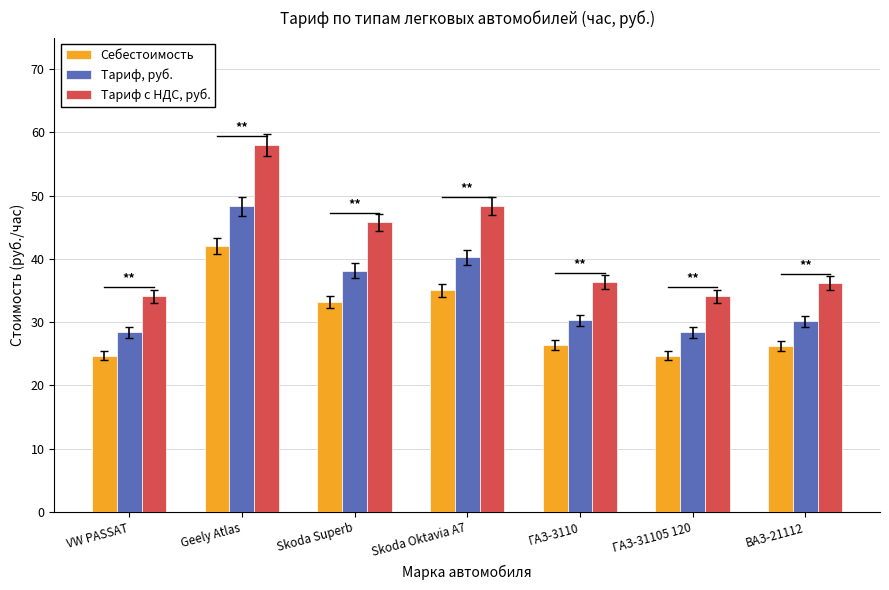

Does the chart contain stacked bars?

No